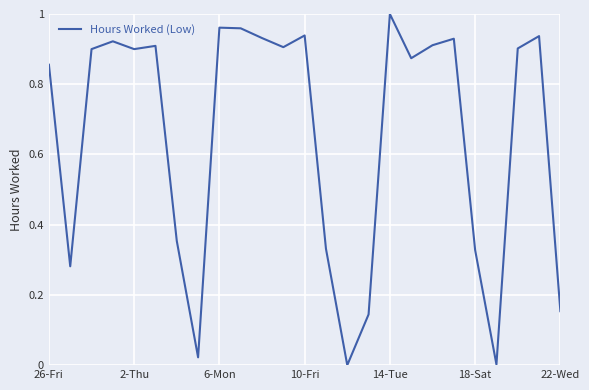

Does the chart display data point markers on the line(s)?

No